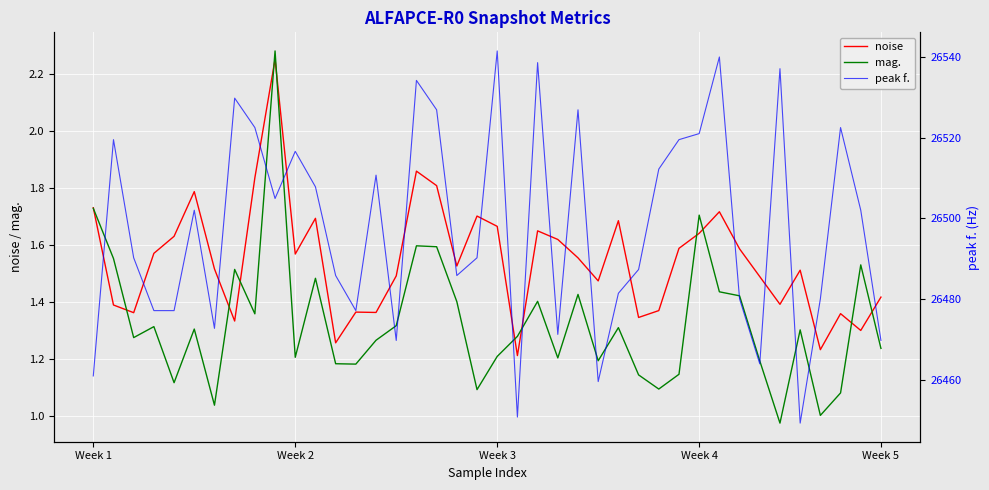

How many data points does each series have?

40